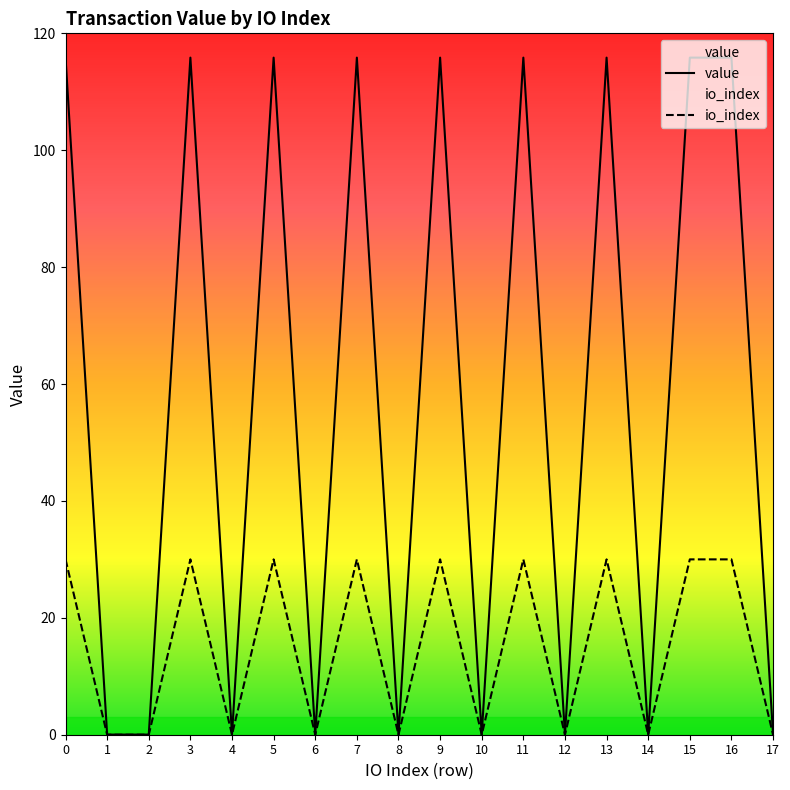

What are all the series names shown in the legend?

io_index, value